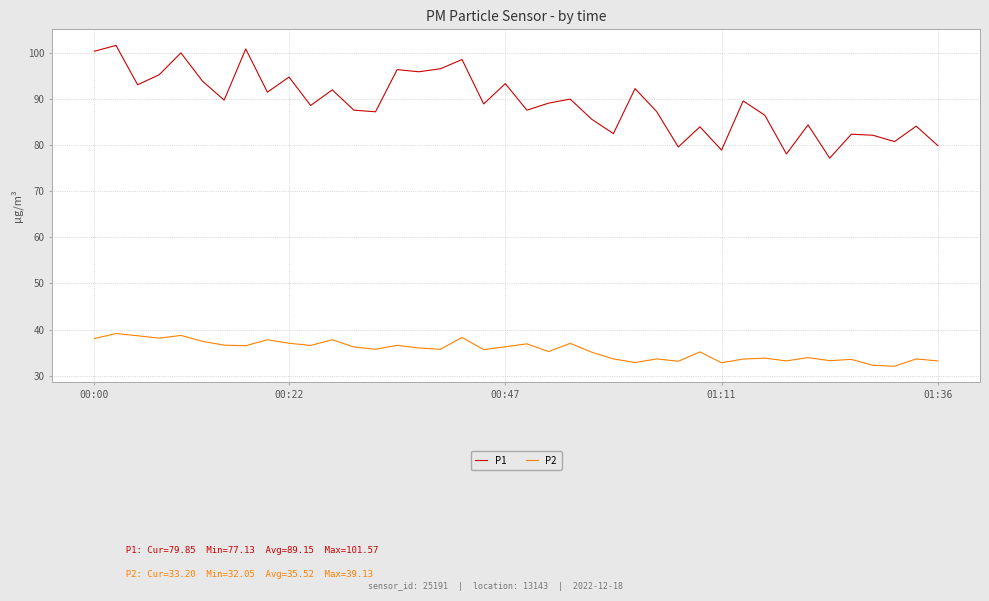

Which series has the largest total across all categories?

P1